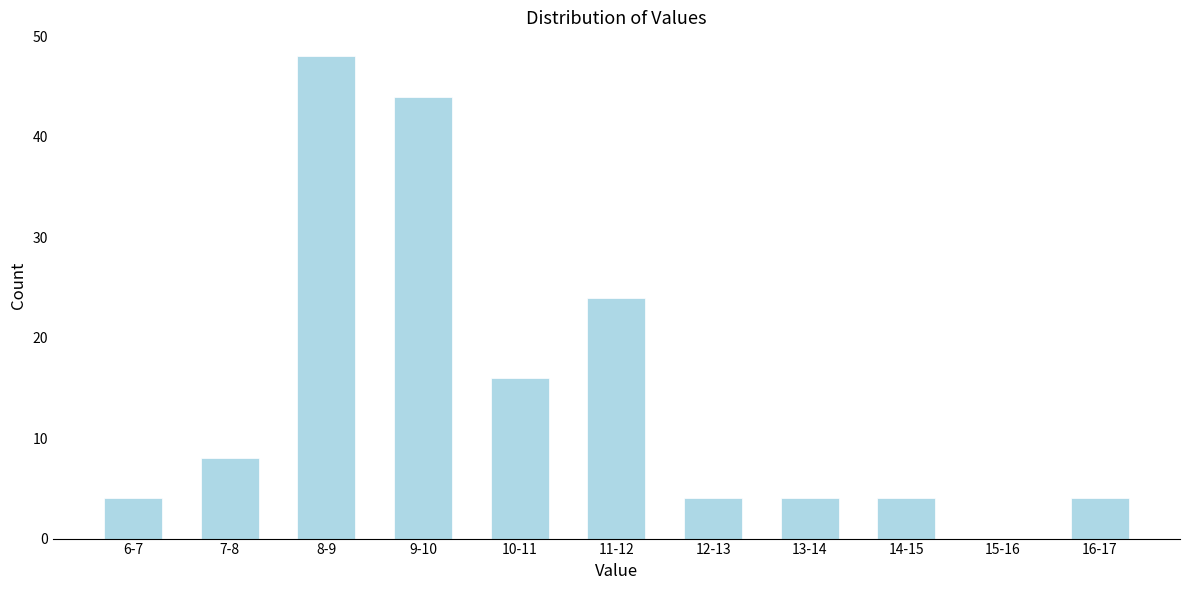

Reading left to right, transcribe all the data shown in this chart.

6-7=4	7-8=8	8-9=48	9-10=44	10-11=16	11-12=24	12-13=4	13-14=4	14-15=4	15-16=0	16-17=4